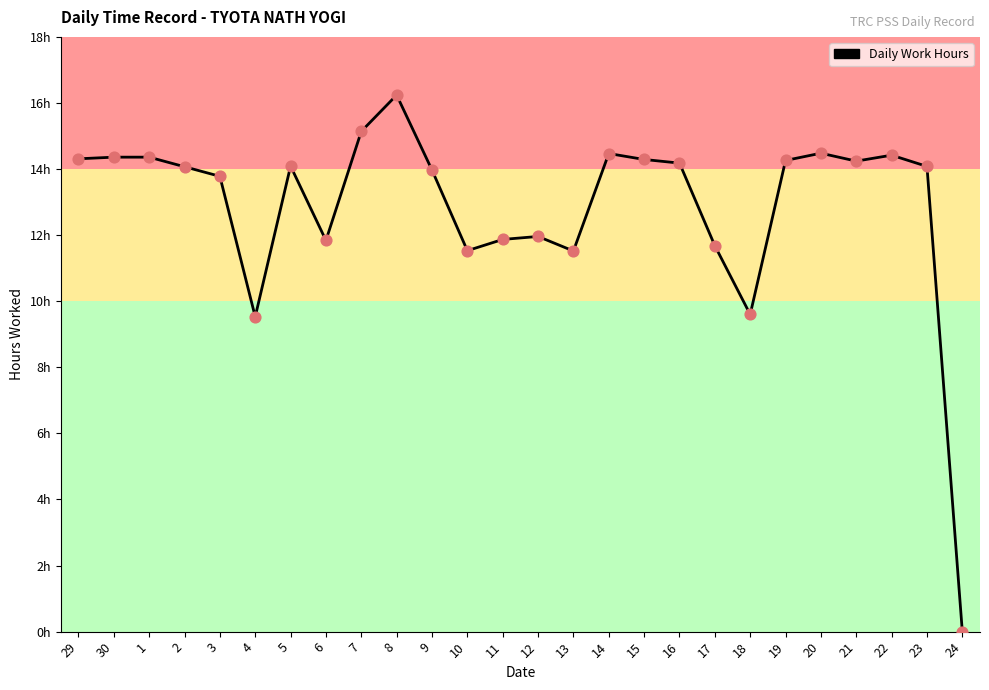

Between 23 and 1, which is larger?

1